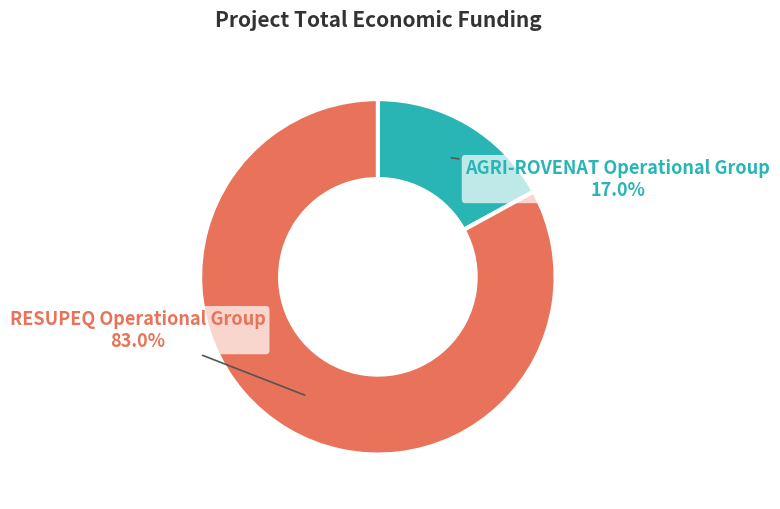

Is there a majority slice in this chart?

Yes